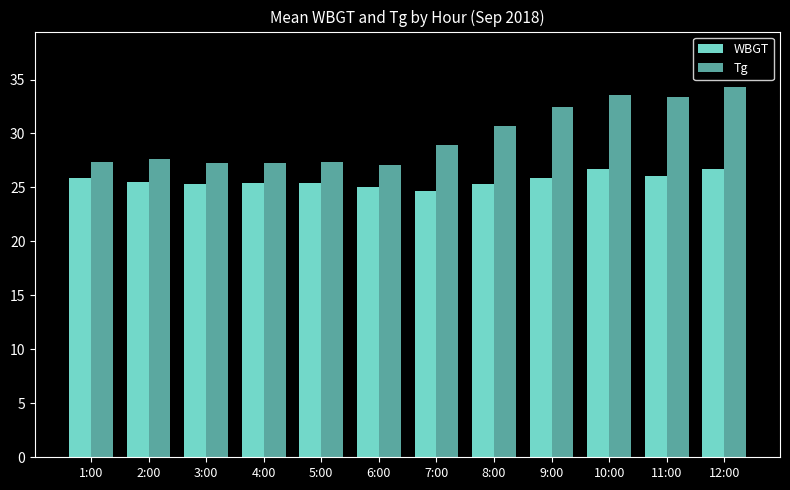

How many values in the Tg series exceed 28?

6